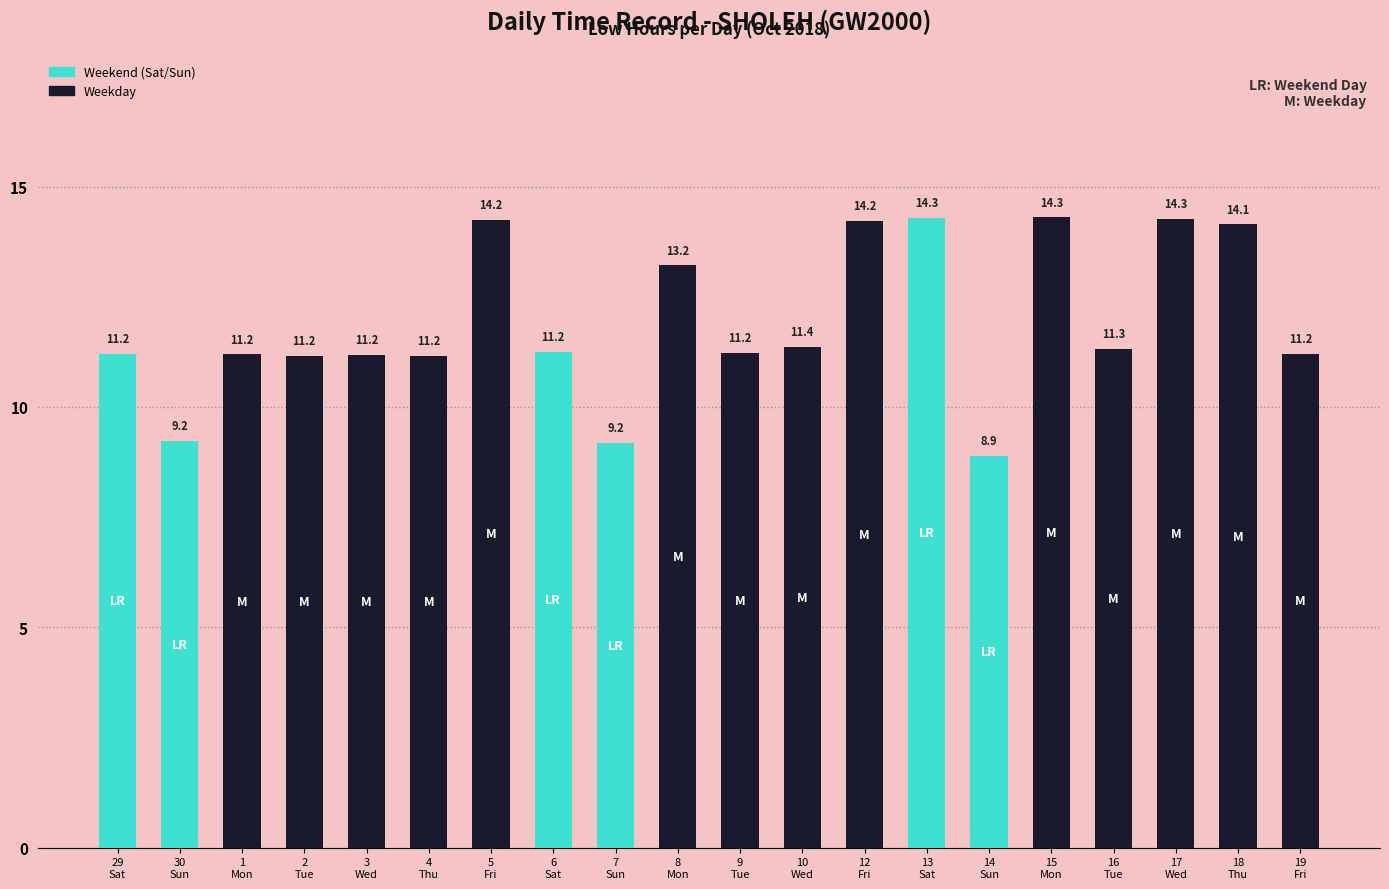

What is the value of the 15th bar from the left?

8.9